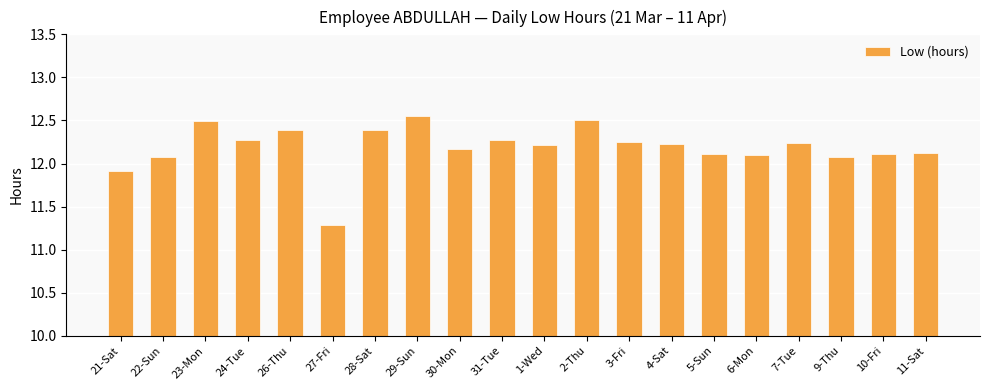

At which label is the value closest to 11?

27-Fri